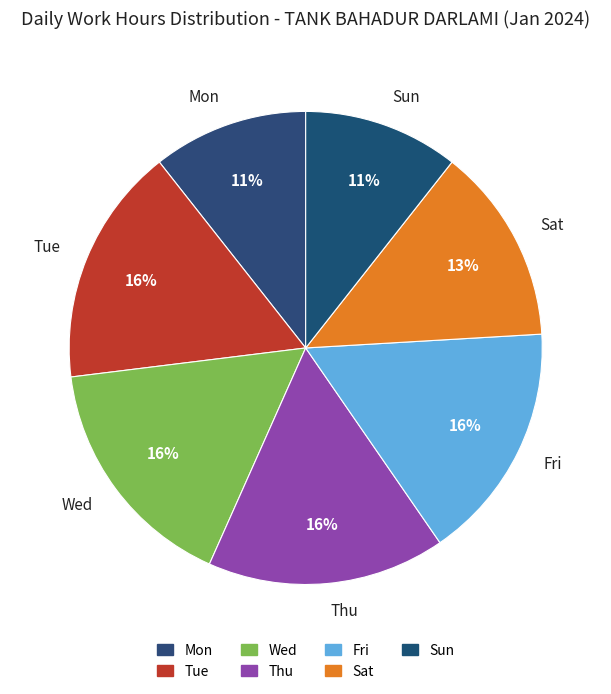

Do Sat and Wed together represent more than half of the pie?

No